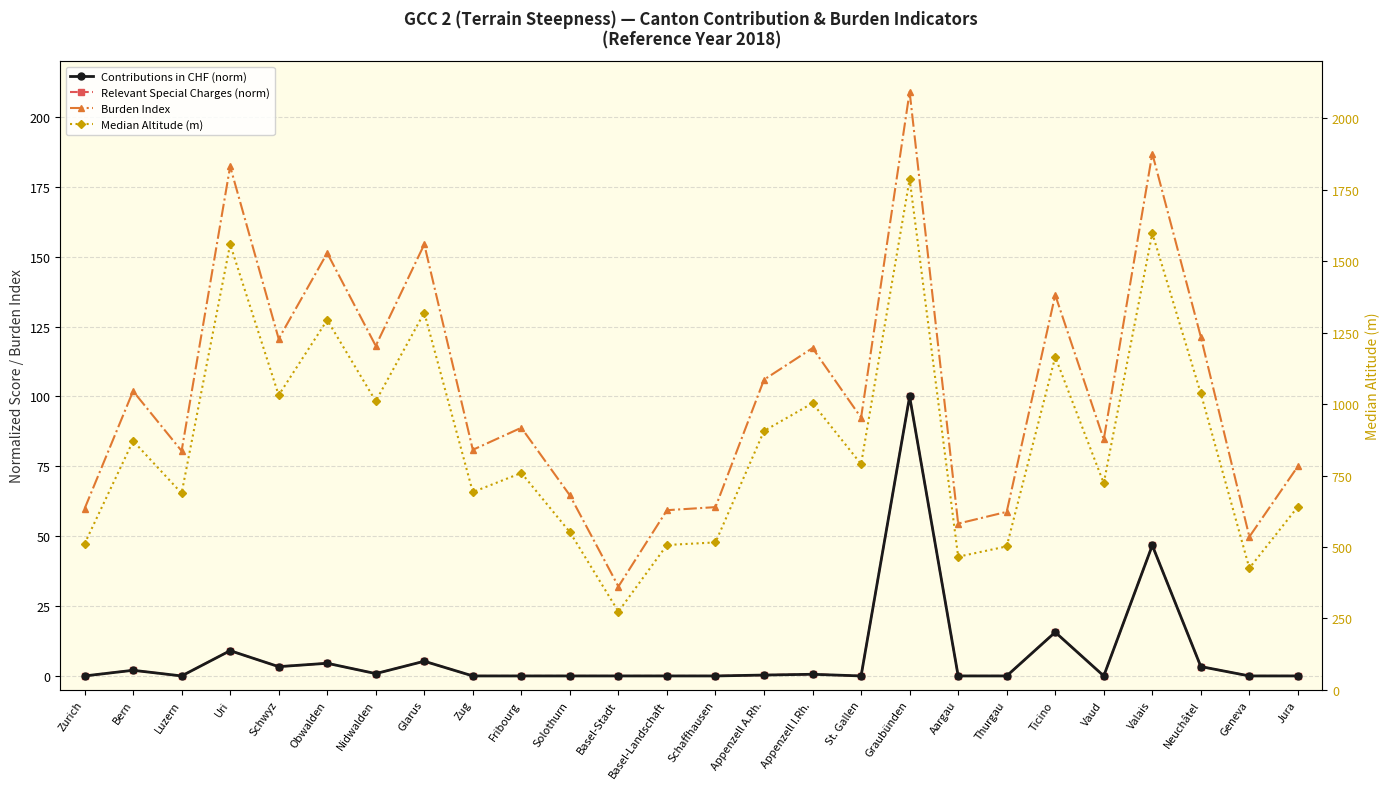

Which series has the largest total across all categories?

Median Altitude (m)